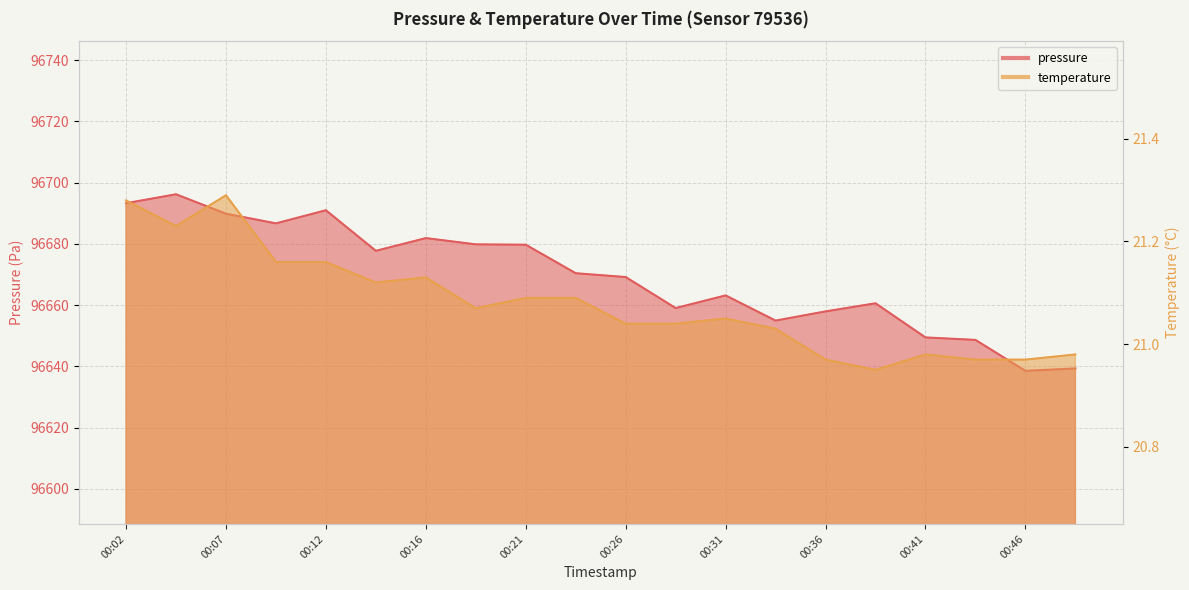

Reading right to left, what are all the values shown in this chart?

pressure: 96639.3	96638.5	96648.6	96649.4	96660.6	96657.9	96654.9	96663.2	96659.0	96669.2	96670.4	96679.7	96679.8	96681.9	96677.7	96691.0	96686.7	96689.8	96696.2	96693.3
temperature: 21.0	21.0	21.0	21.0	20.9	21.0	21.0	21.1	21.0	21.0	21.1	21.1	21.1	21.1	21.1	21.2	21.2	21.3	21.2	21.3